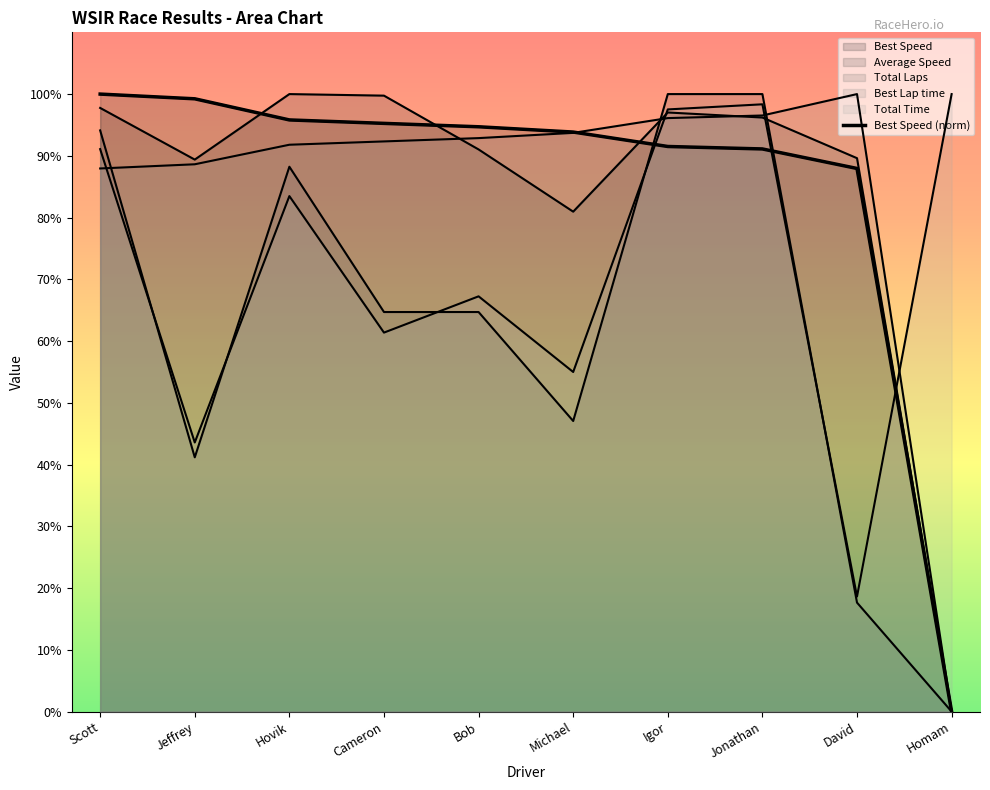

What is the difference between the values at Scott and Hovik?

4.2